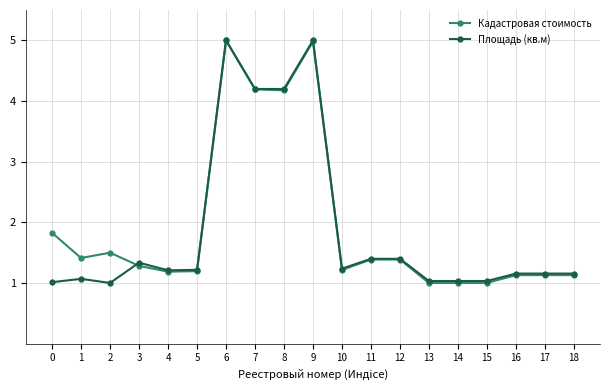

Between 11 and 18, which series saw the biggest shift?

Кадастровая стоимость